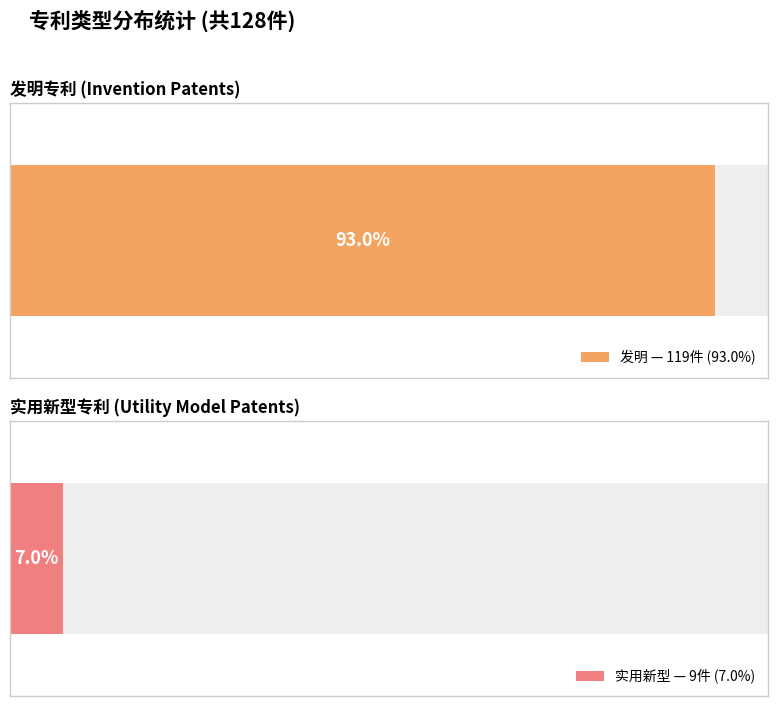

Reading right to left, extract all data points from this chart.

实用新型=9	发明=119